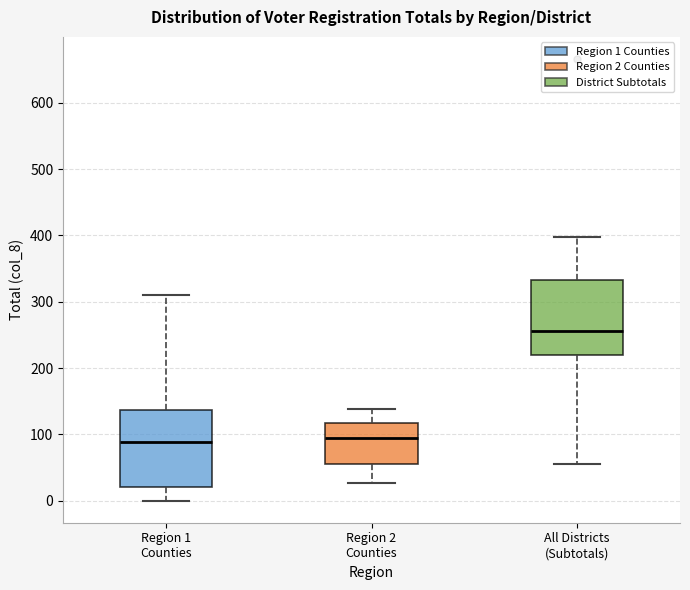

Where is the upper edge of the box for All Districts (Subtotals) on the y-axis? The values are not printed on the chart, so give them approximately, as read against the axis.

330